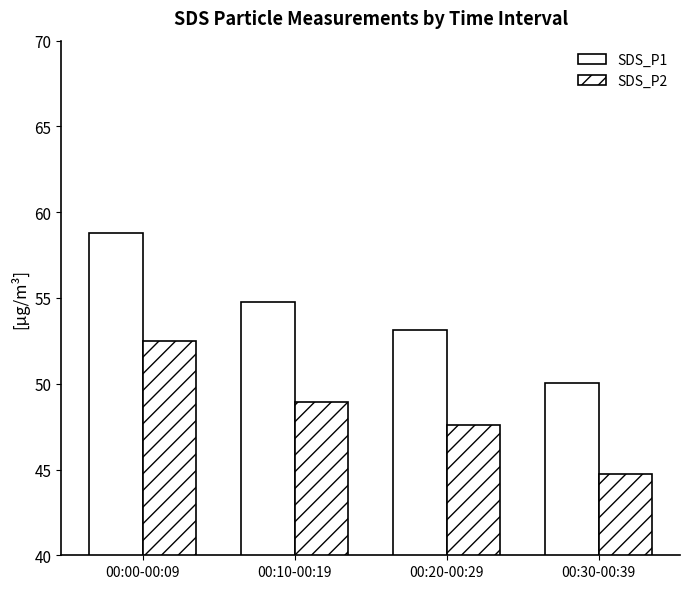

What is the label of the 4th bar from the right?

00:00-00:09